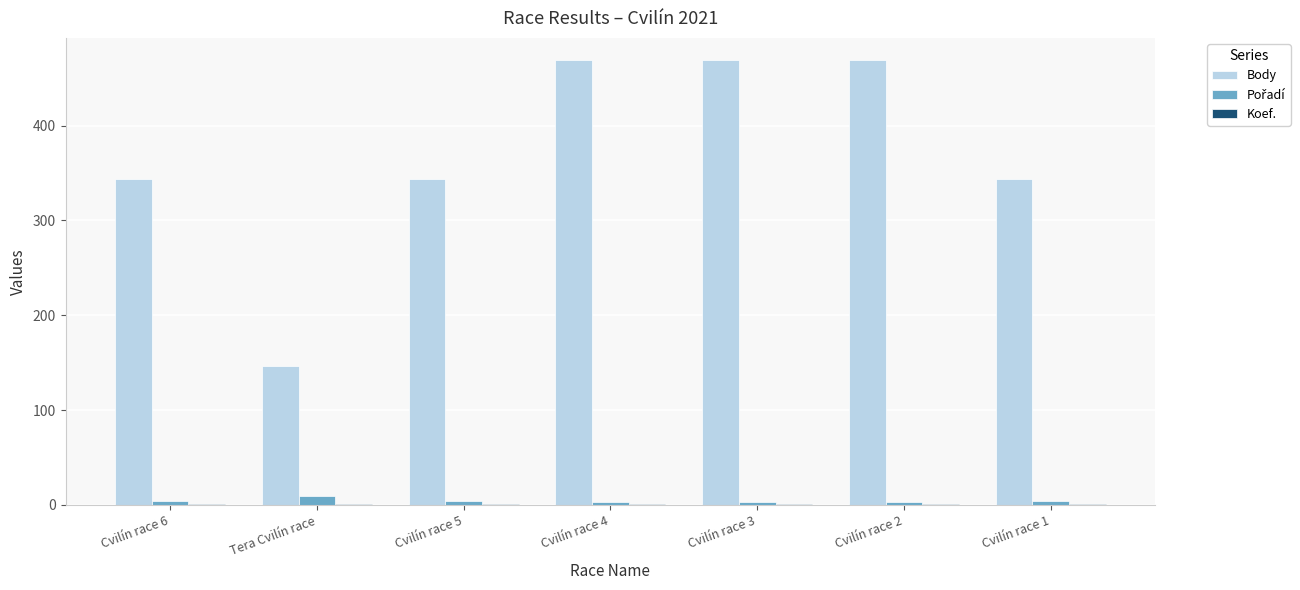

What is the maximum value shown in the chart?

469